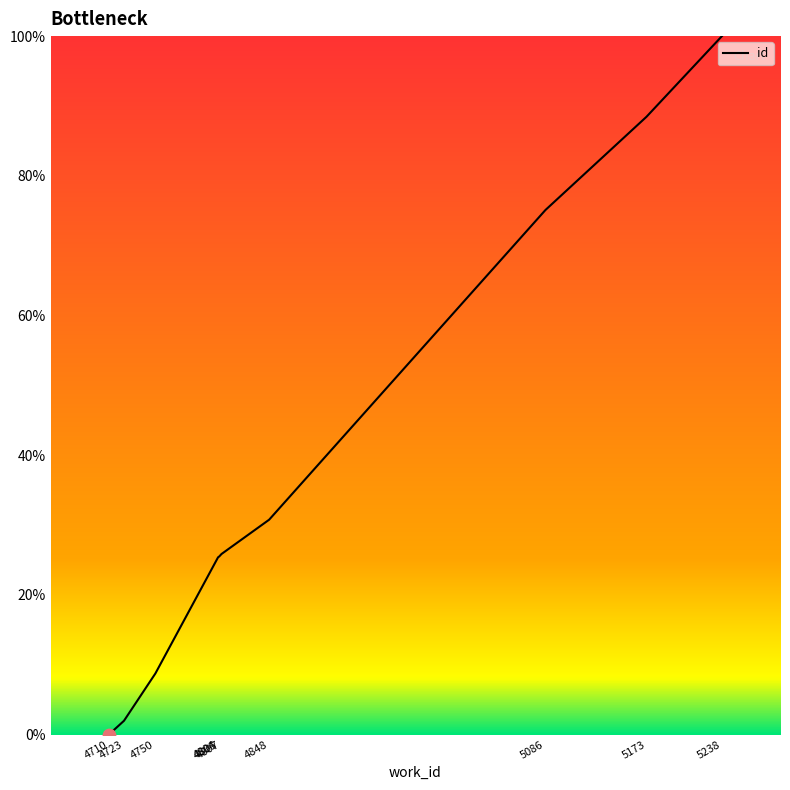

Between 4807 and 4710, which is larger?

4807